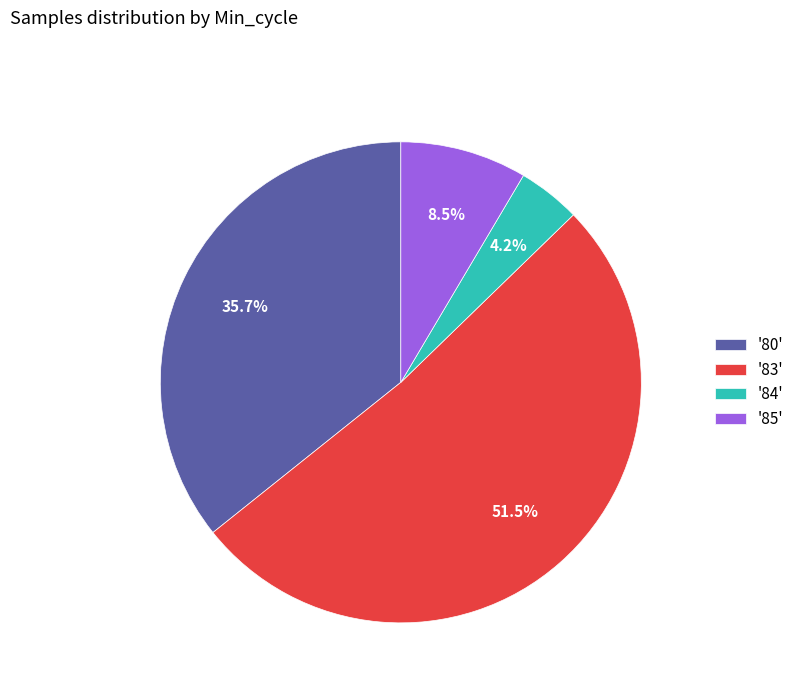

Which has a higher value, '80' or '83'?

'83'